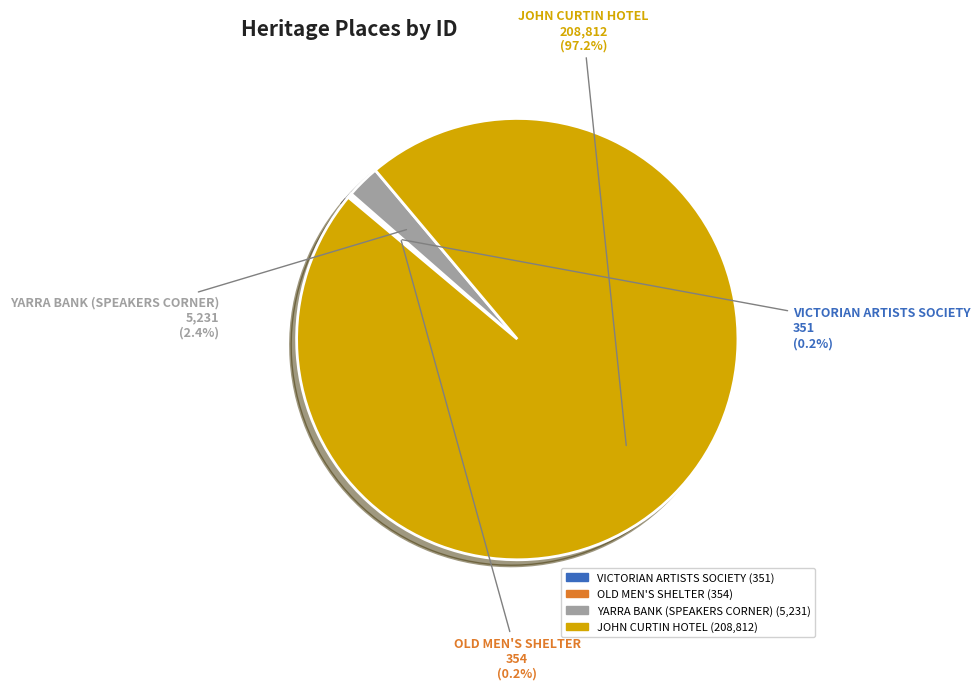

To the nearest percent, what is the difference between the largest and smallest slice percentages?

97%